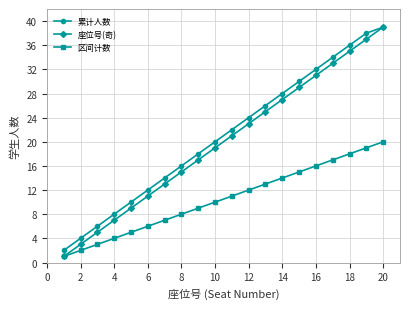

Reading left to right, extract all data points from this chart.

累计人数: 2	4	6	8	10	12	14	16	18	20	22	24	26	28	30	32	34	36	38	39
座位号(奇): 1	3	5	7	9	11	13	15	17	19	21	23	25	27	29	31	33	35	37	39
区间计数: 1	2	3	4	5	6	7	8	9	10	11	12	13	14	15	16	17	18	19	20